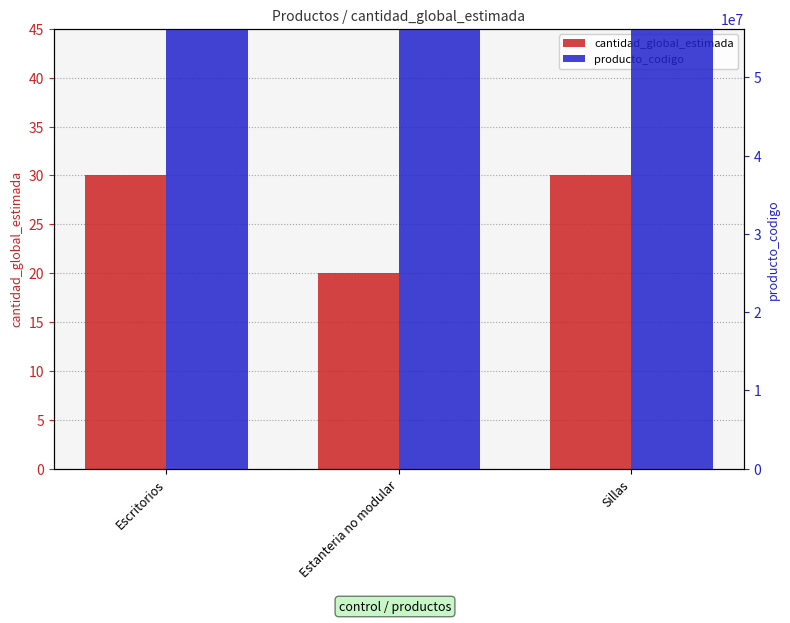

Which series has the largest total across all categories?

producto_codigo